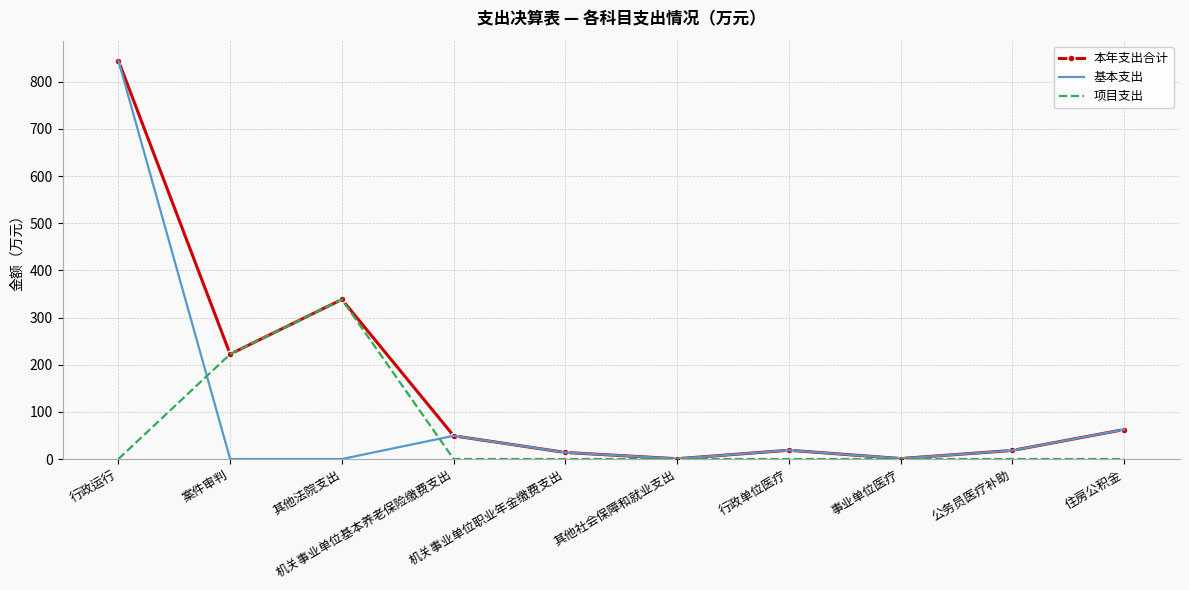

What are all the series names shown in the legend?

本年支出合计, 基本支出, 项目支出